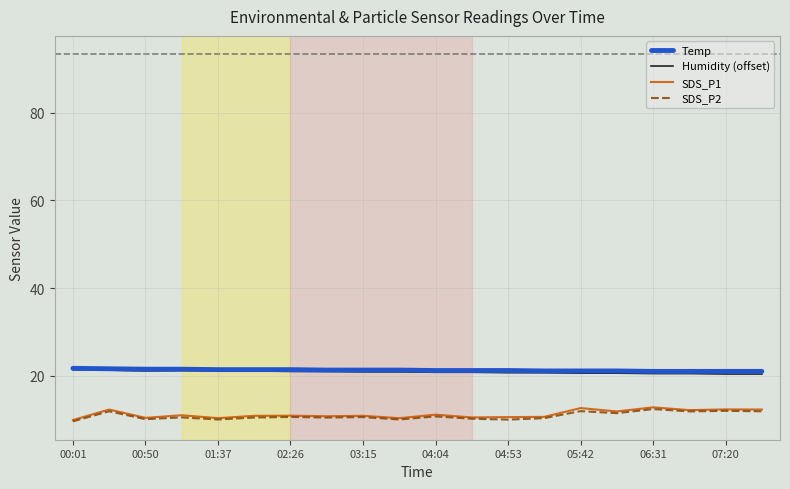

What is the maximum value for Temp?

21.7